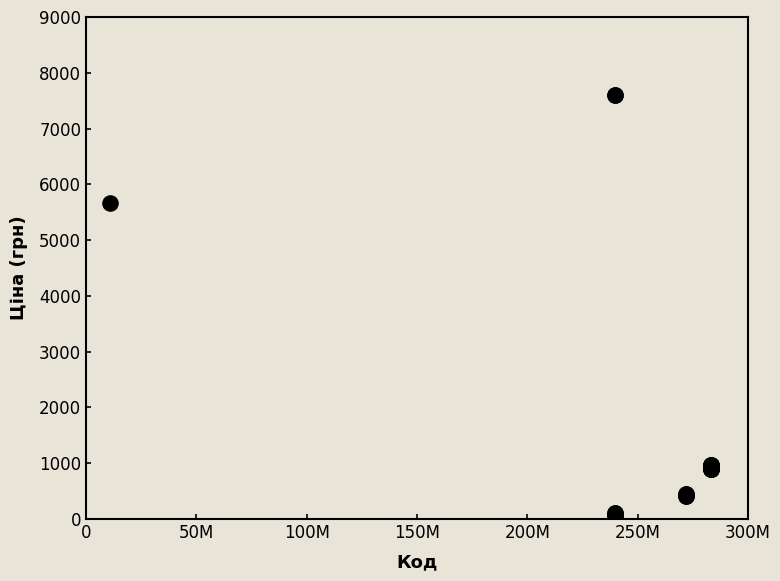

What Y value in the scatter plot is closest to 3826?

5673.8